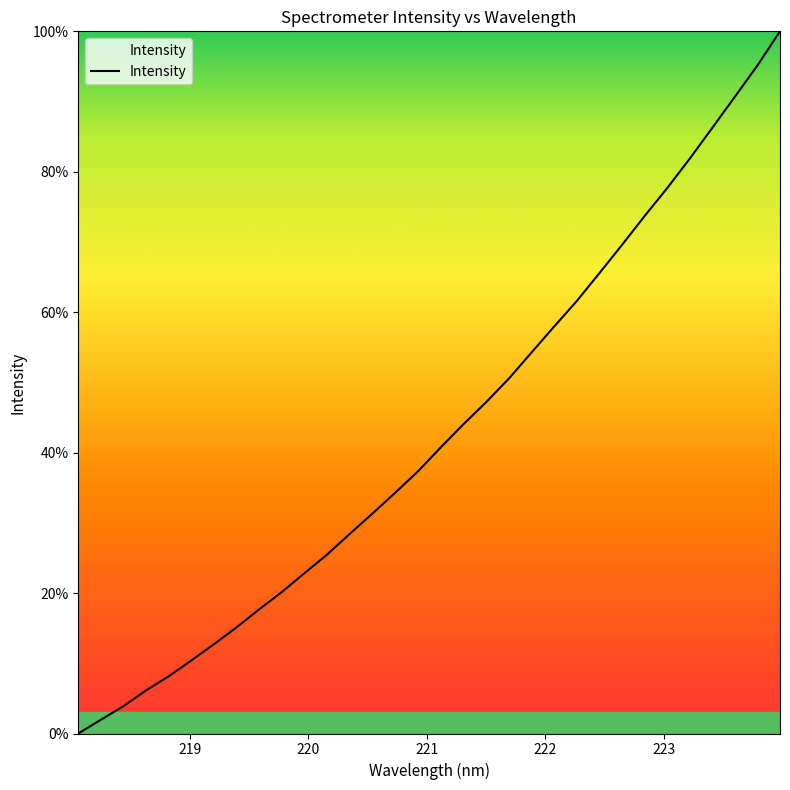

Count the number of data series in this chart.

1